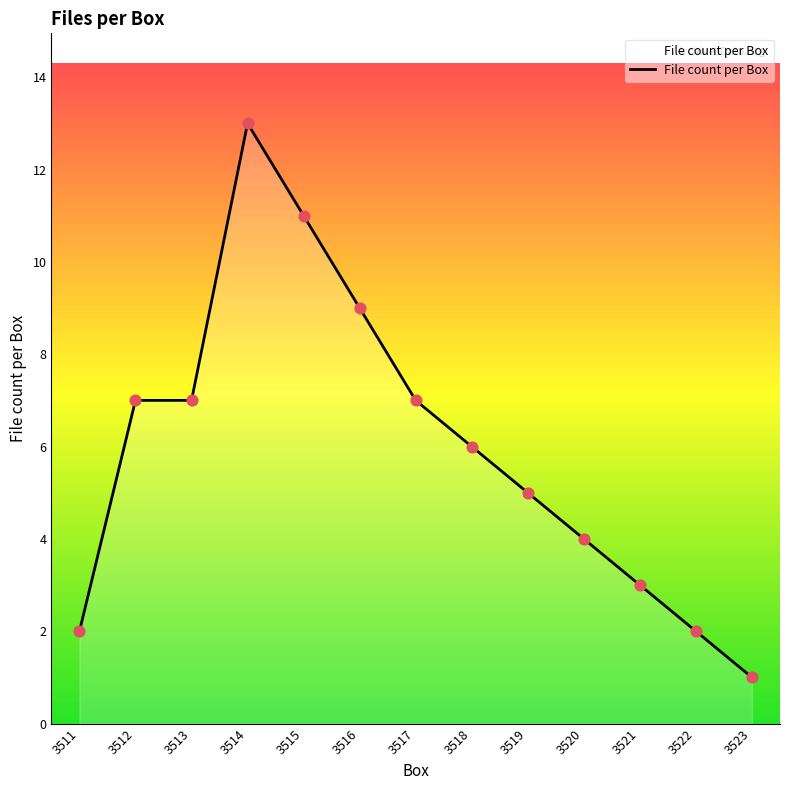

Between 3519 and 3516, which is larger?

3516